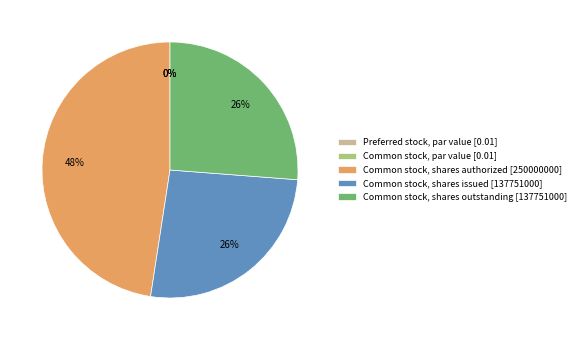

Rank the categories by value from lowest to highest.

Preferred stock, par value, Common stock, par value, Common stock, shares issued, Common stock, shares outstanding, Common stock, shares authorized